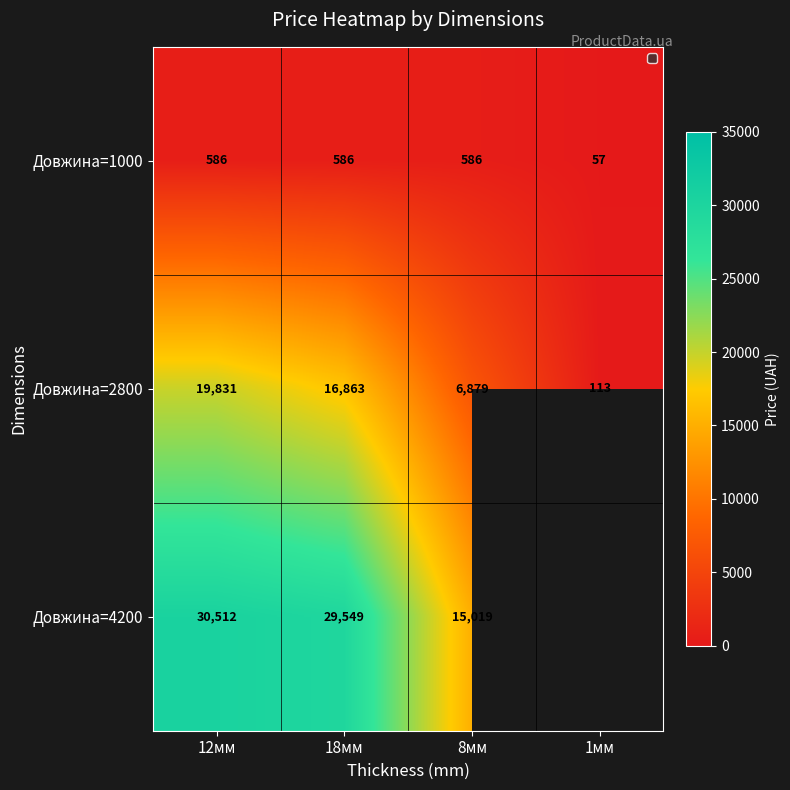

How many values in the Довжина=2800 series are below 16863?

2